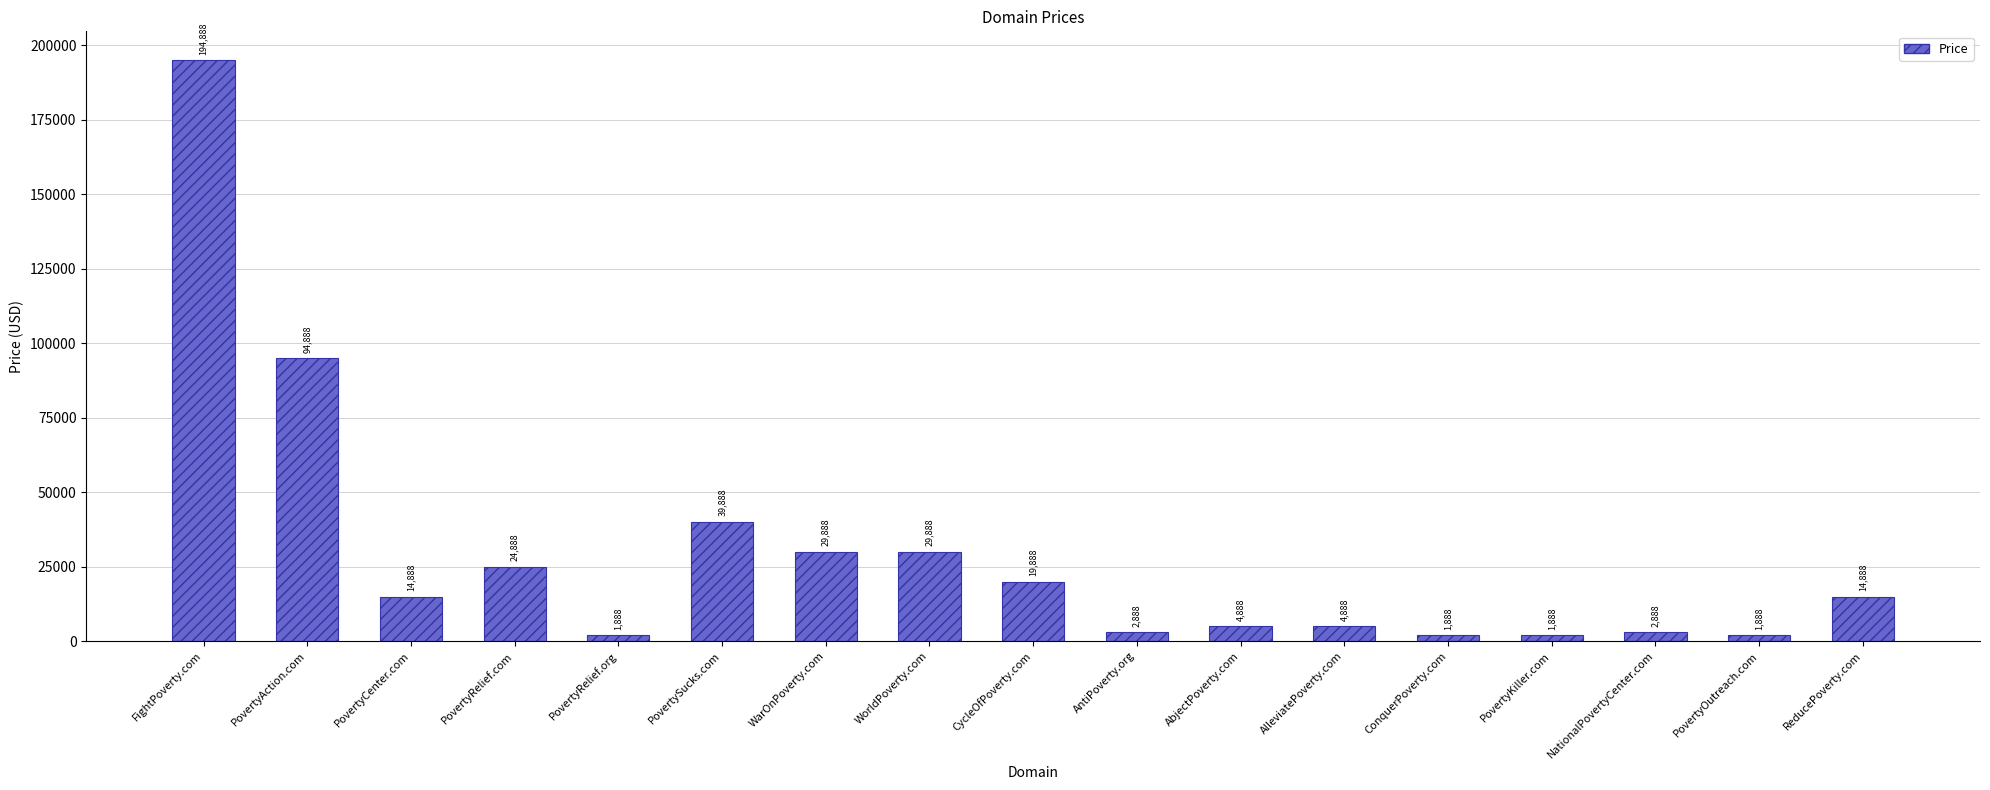

What is the difference between the values at PovertyKiller.com and WarOnPoverty.com?

28000